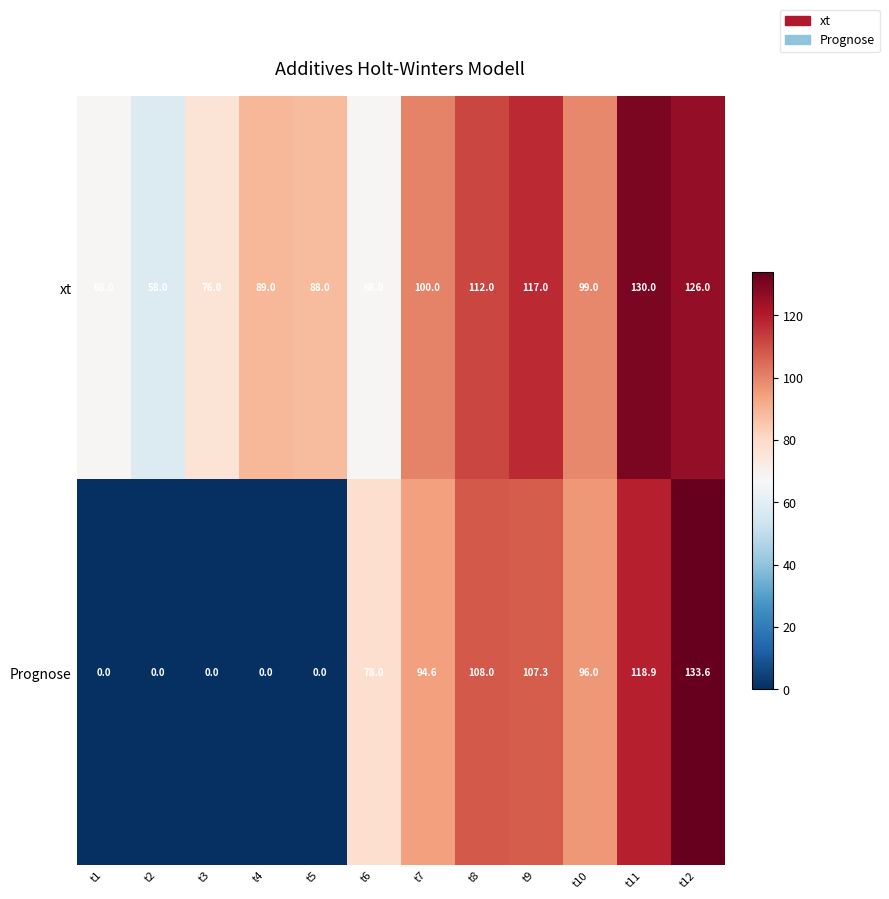

At how many categories does at least one series exceed 86?

8